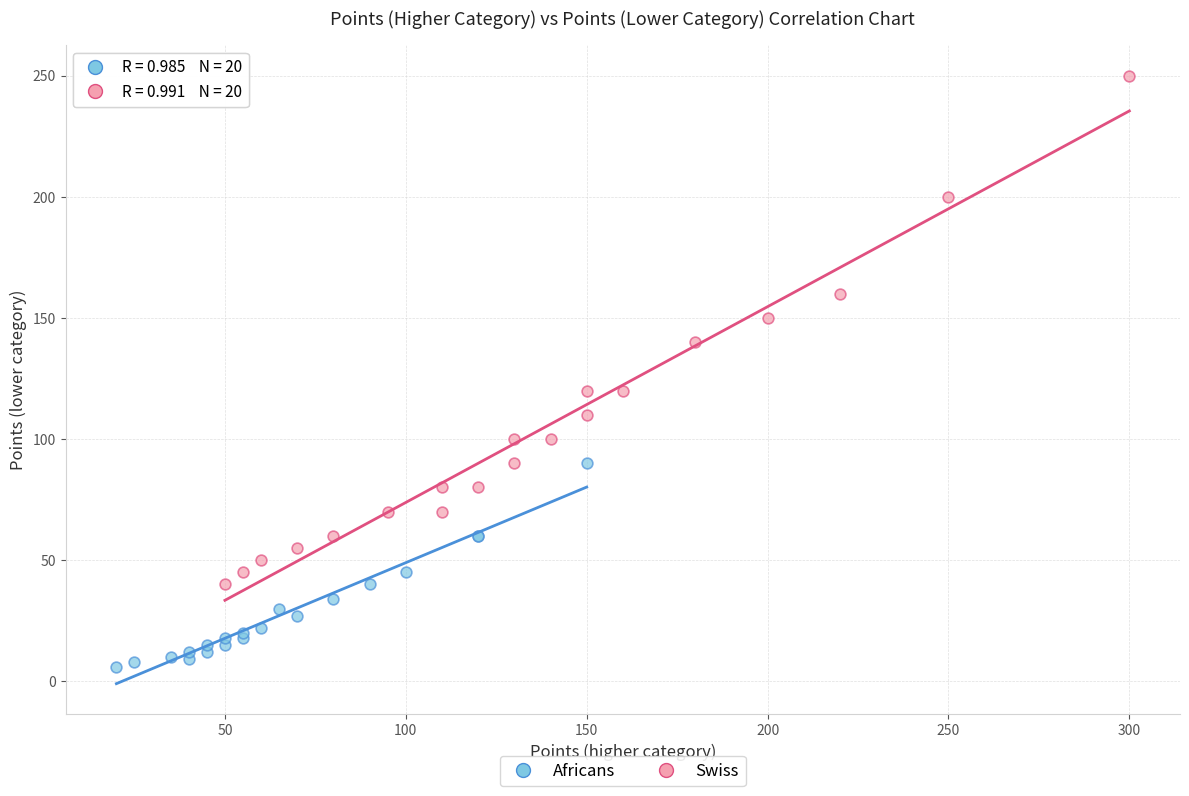

Which series contains the lowest Y value?

Africans